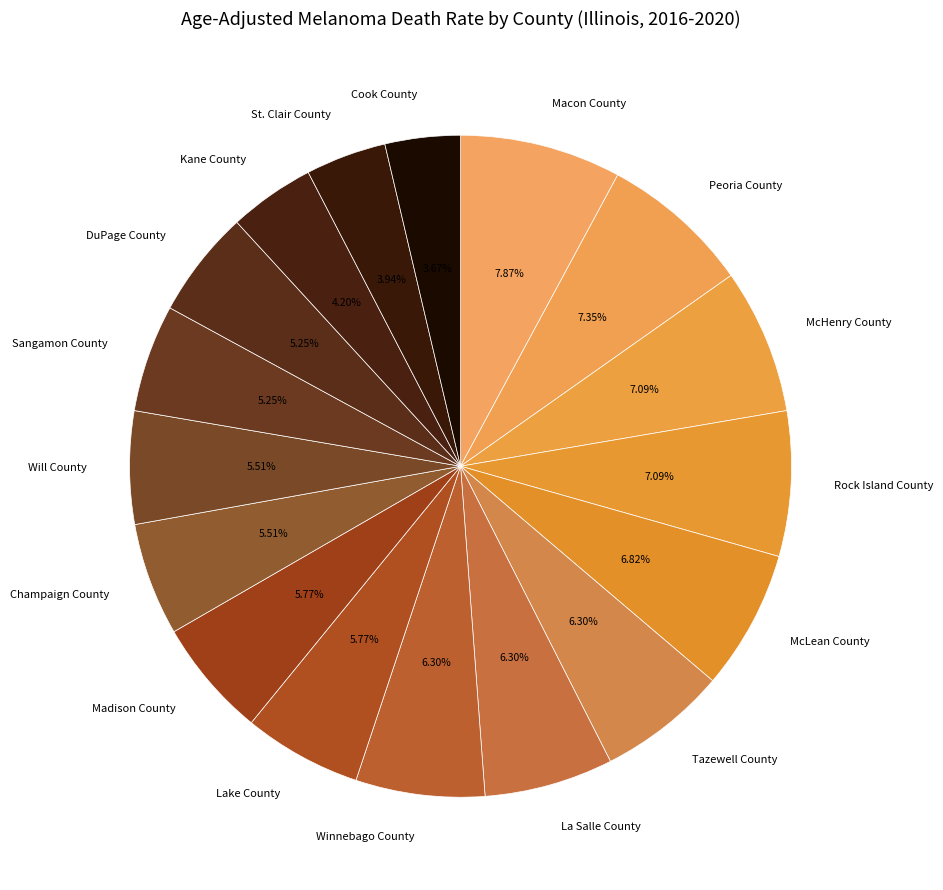

How many slices are in this pie chart?

17